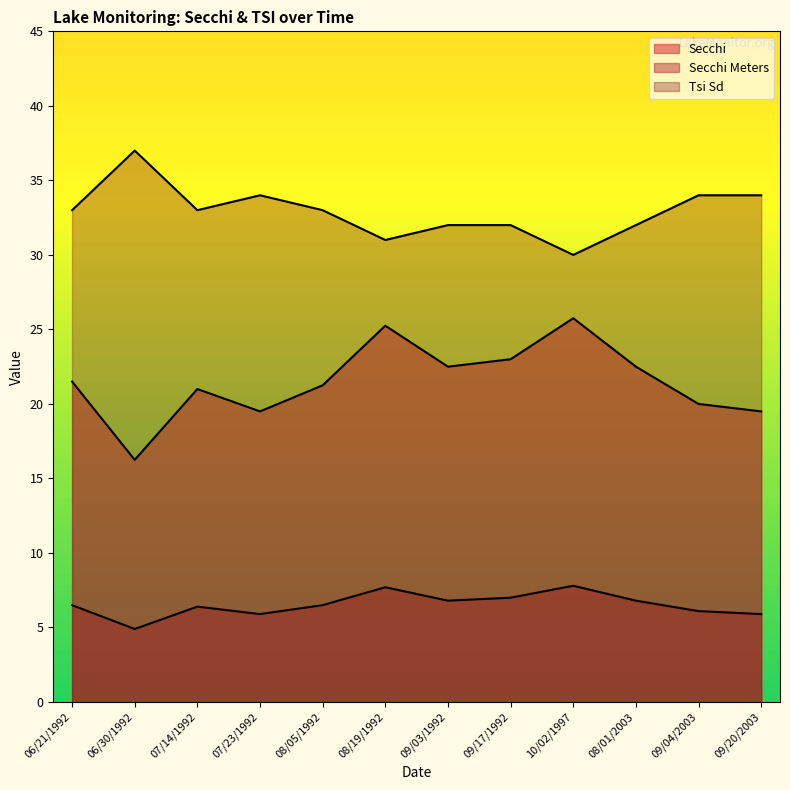

What is the label of the 8th point from the right?

08/05/1992